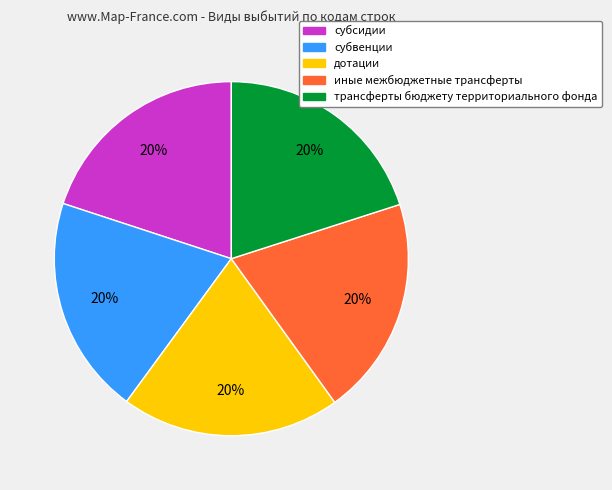

Approximately how many times larger is the value at дотации compared to субвенции?

1.0